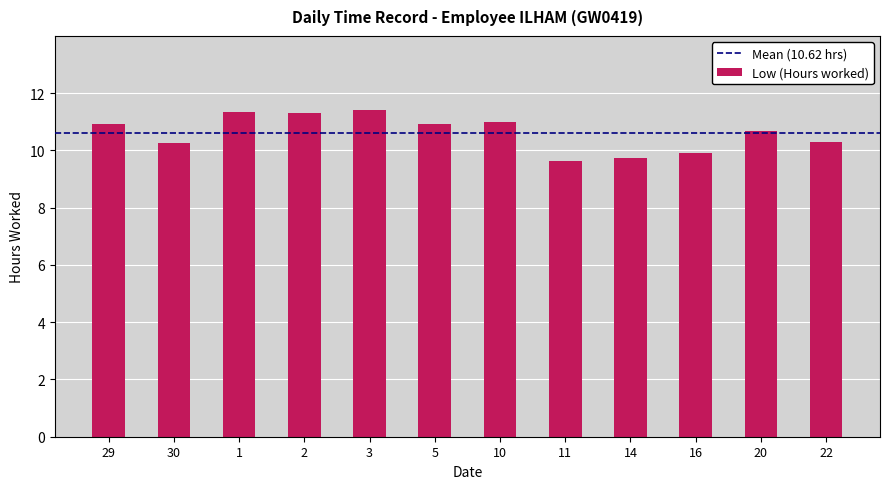

At which category does the chart reach its minimum across all series?

11